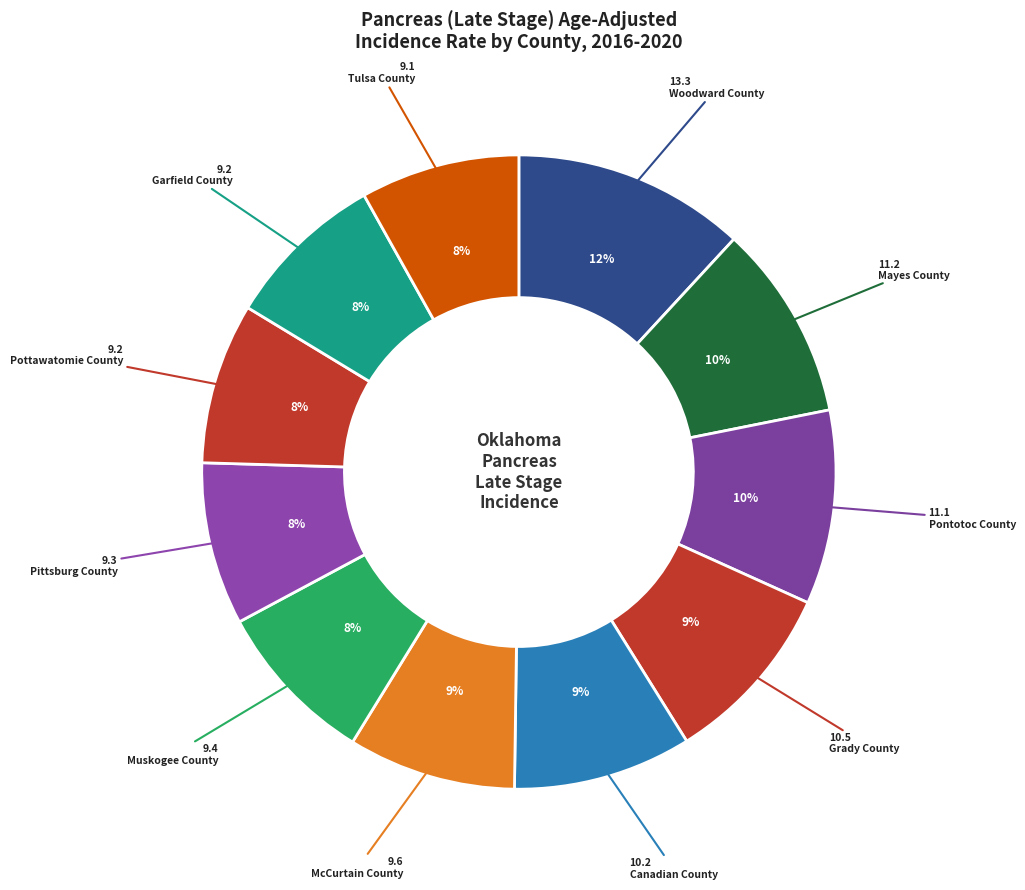

How many slices are in this pie chart?

11